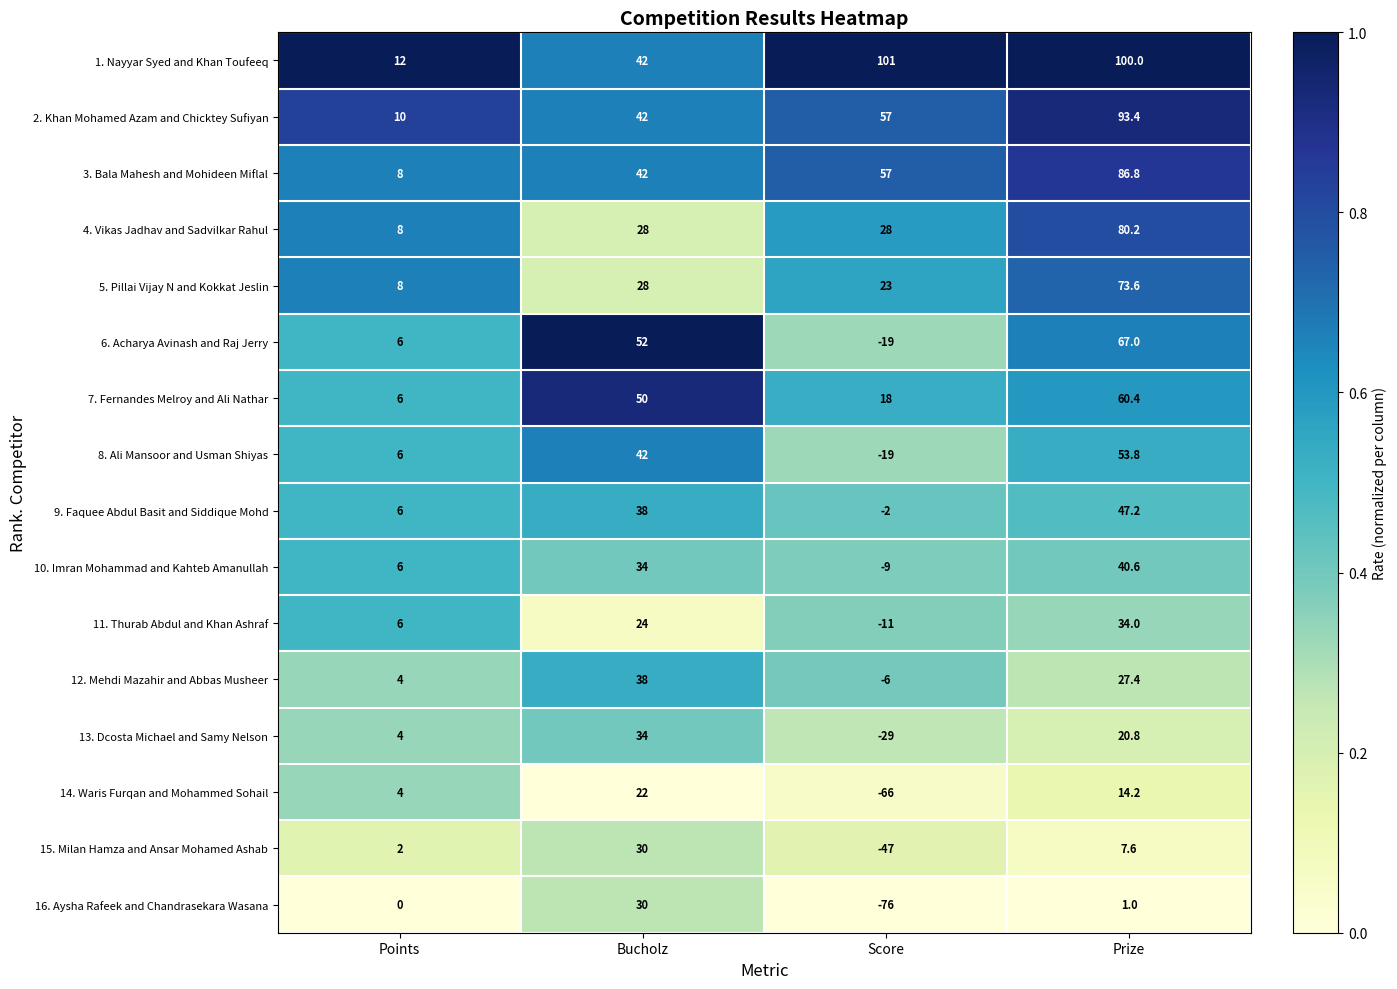

Which series has the largest range (max minus min)?

16. Aysha Rafeek and Chandrasekara Wasana